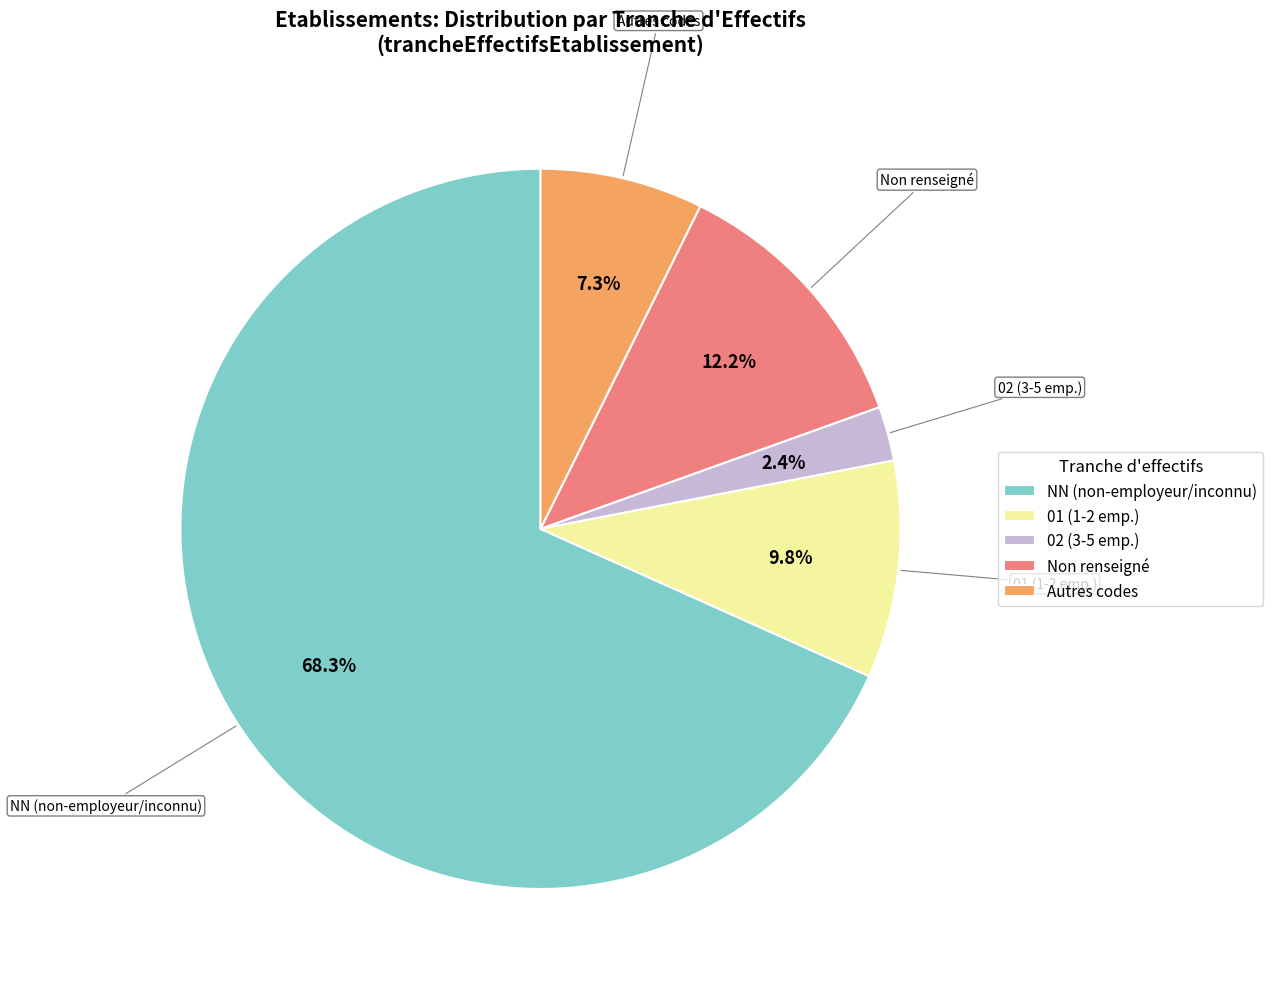

To the nearest percent, what is the difference between the largest and smallest slice percentages?

66%